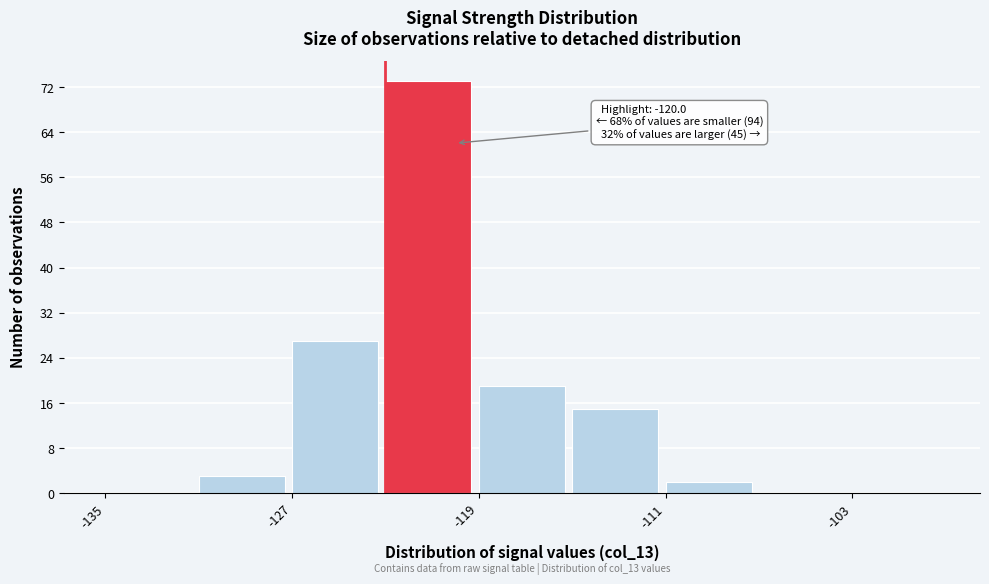

Over which range of the x-axis is the bar tallest?

-123 to -119